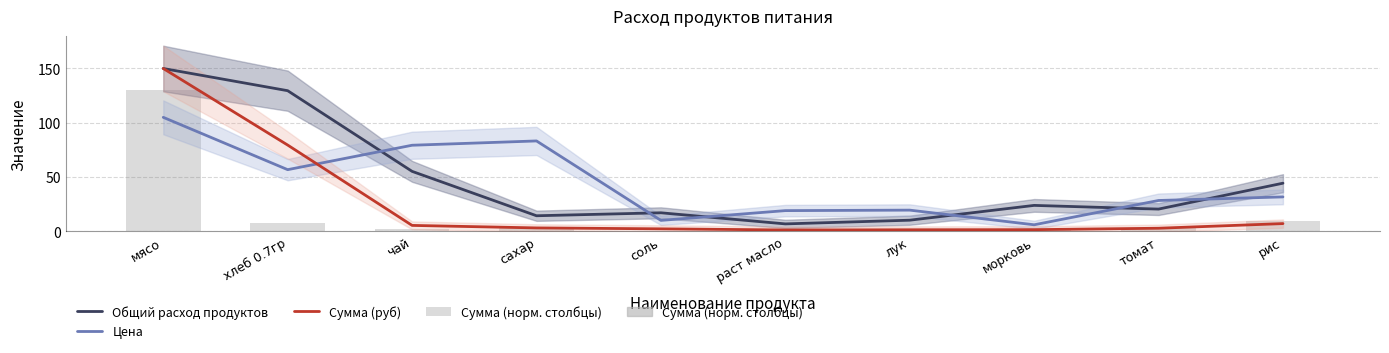

What is the sum of the Общий расход продуктов values at морковь and хлеб 0.7гр?

153.4